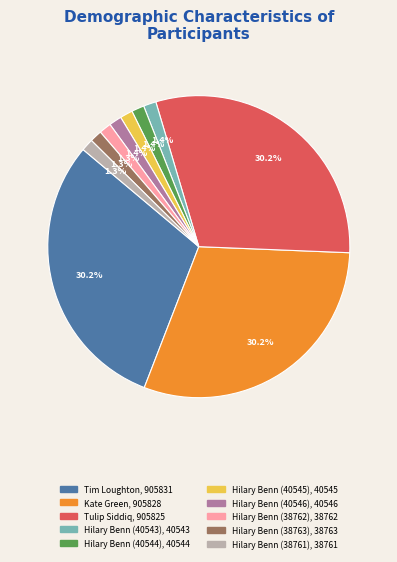

Between Tulip Siddiq and Hilary Benn (40545), which is larger?

Tulip Siddiq